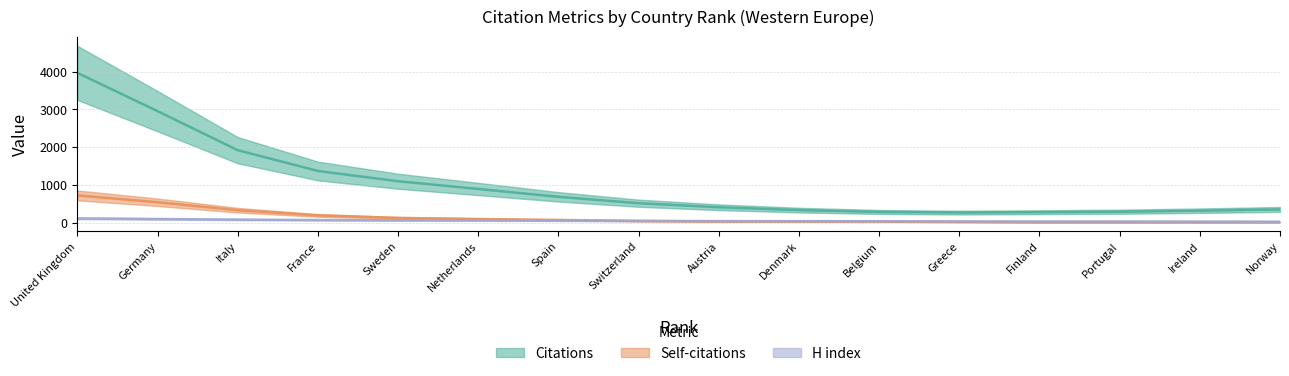

At which category is the sum across all series the highest?

1